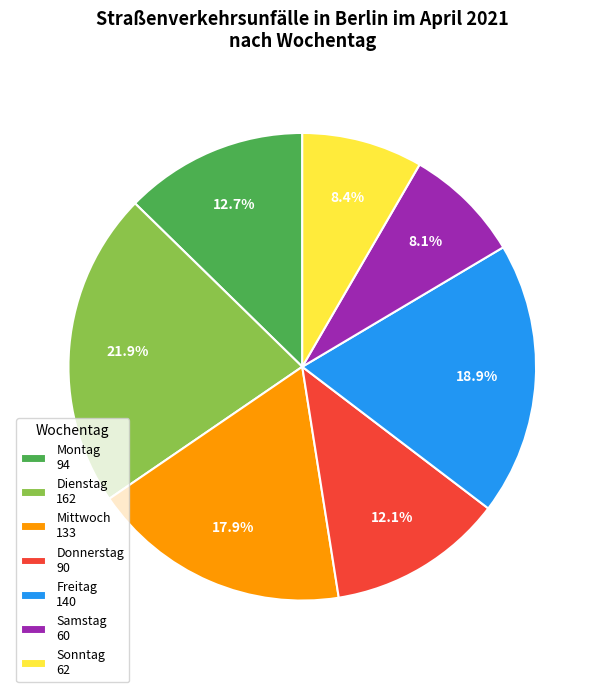

How many slices are in this pie chart?

7